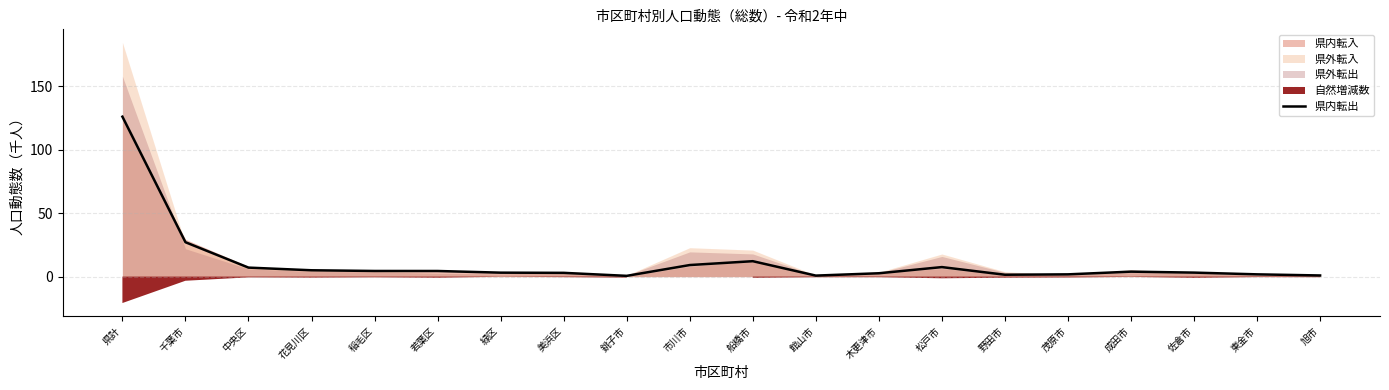

What is the value of the 13th point from the left?

2.7